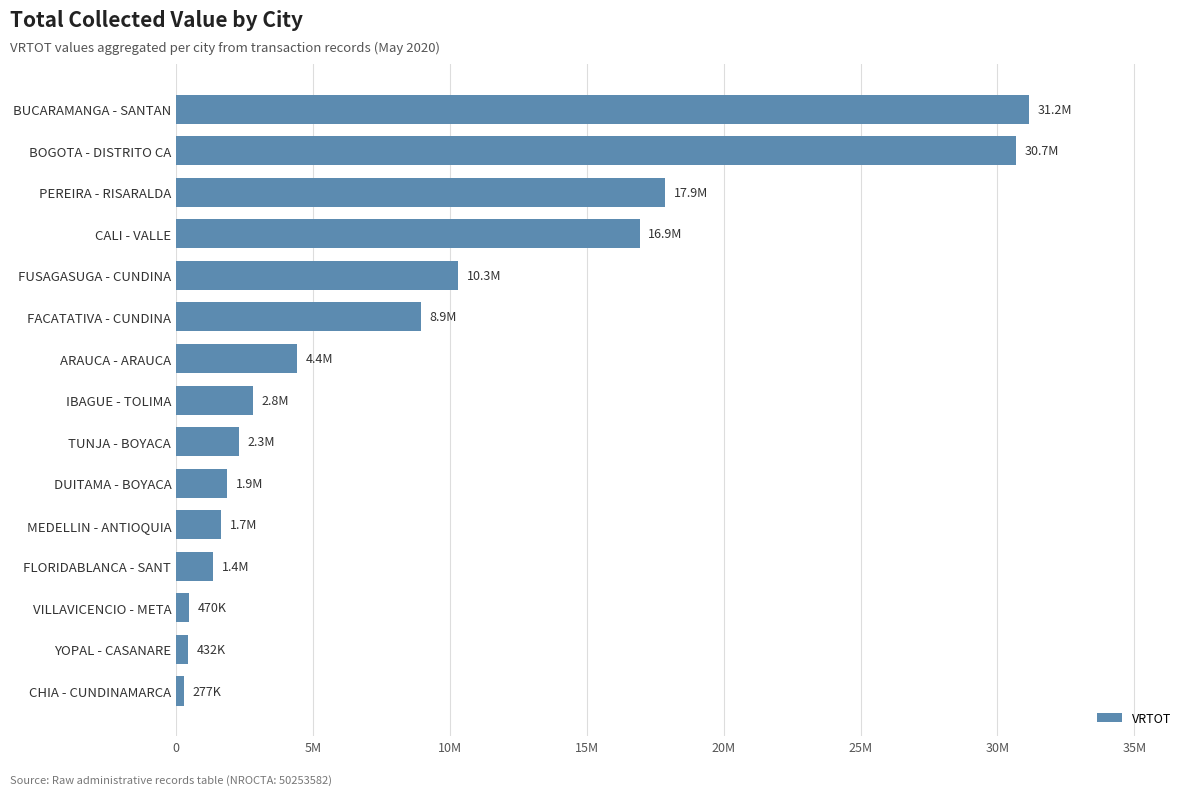

Are the bars horizontal?

Yes